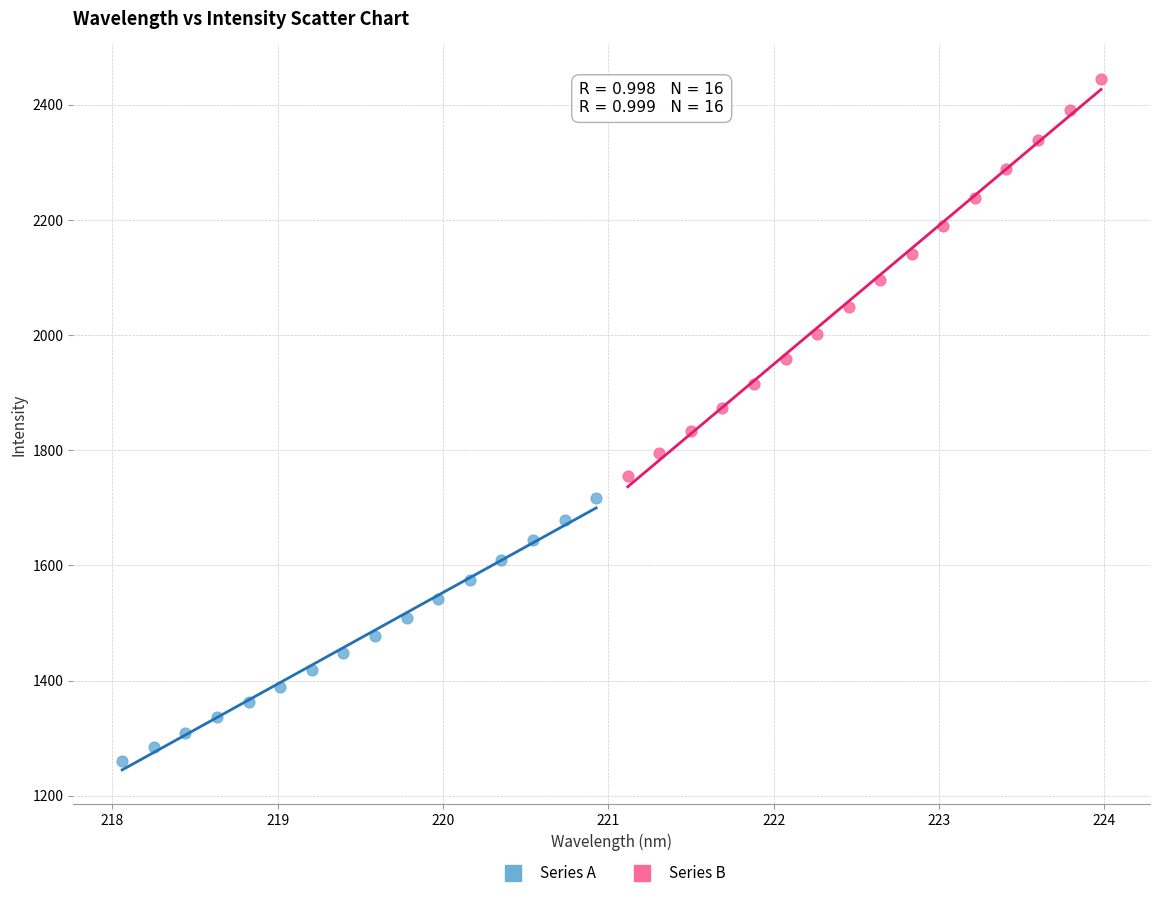

Which series has the widest spread of Y values?

Series B